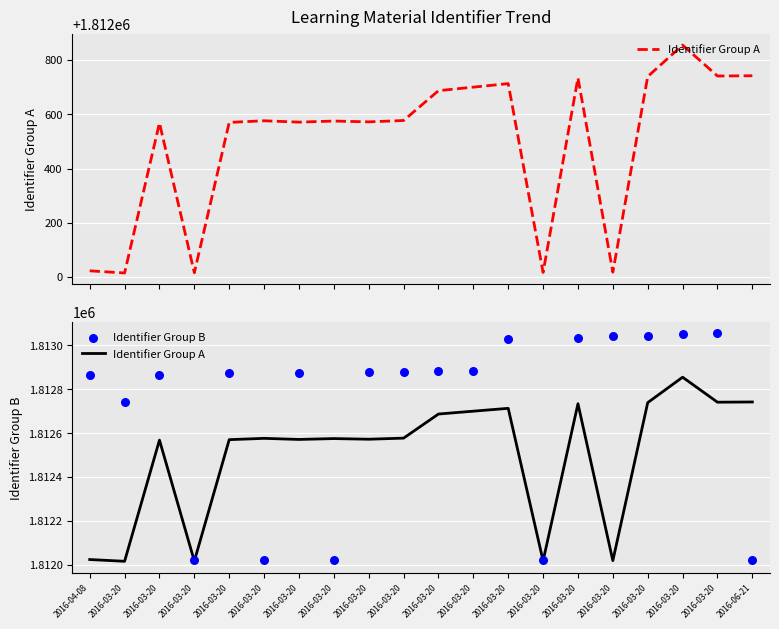

Which series reaches the maximum Y coordinate?

Identifier Group B